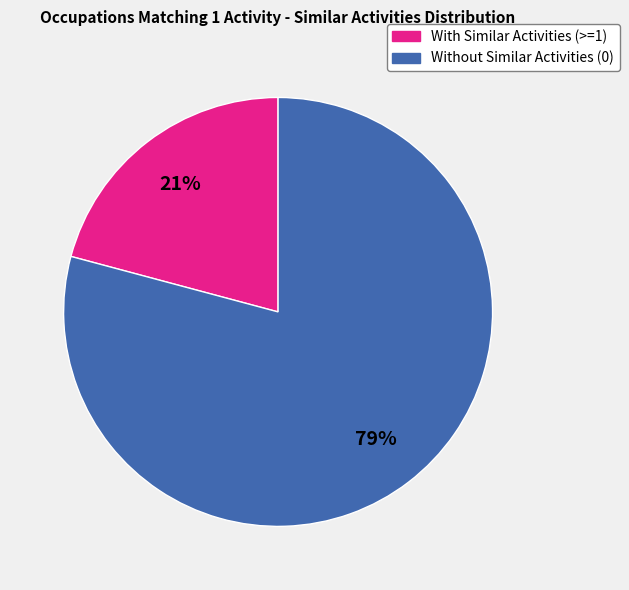

Combined, do With Similar Activities (>=1) and Without Similar Activities (0) account for over 50%?

Yes